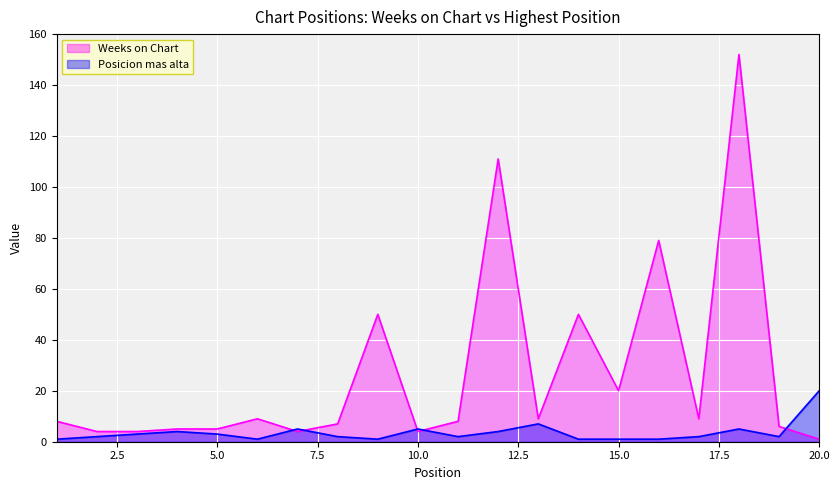

List the series in order of their overall mean, lowest first.

Posicion mas alta, Weeks on Chart